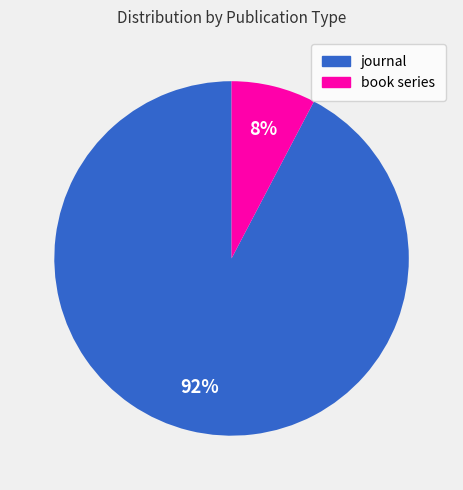

Between journal and book series, which is larger?

journal